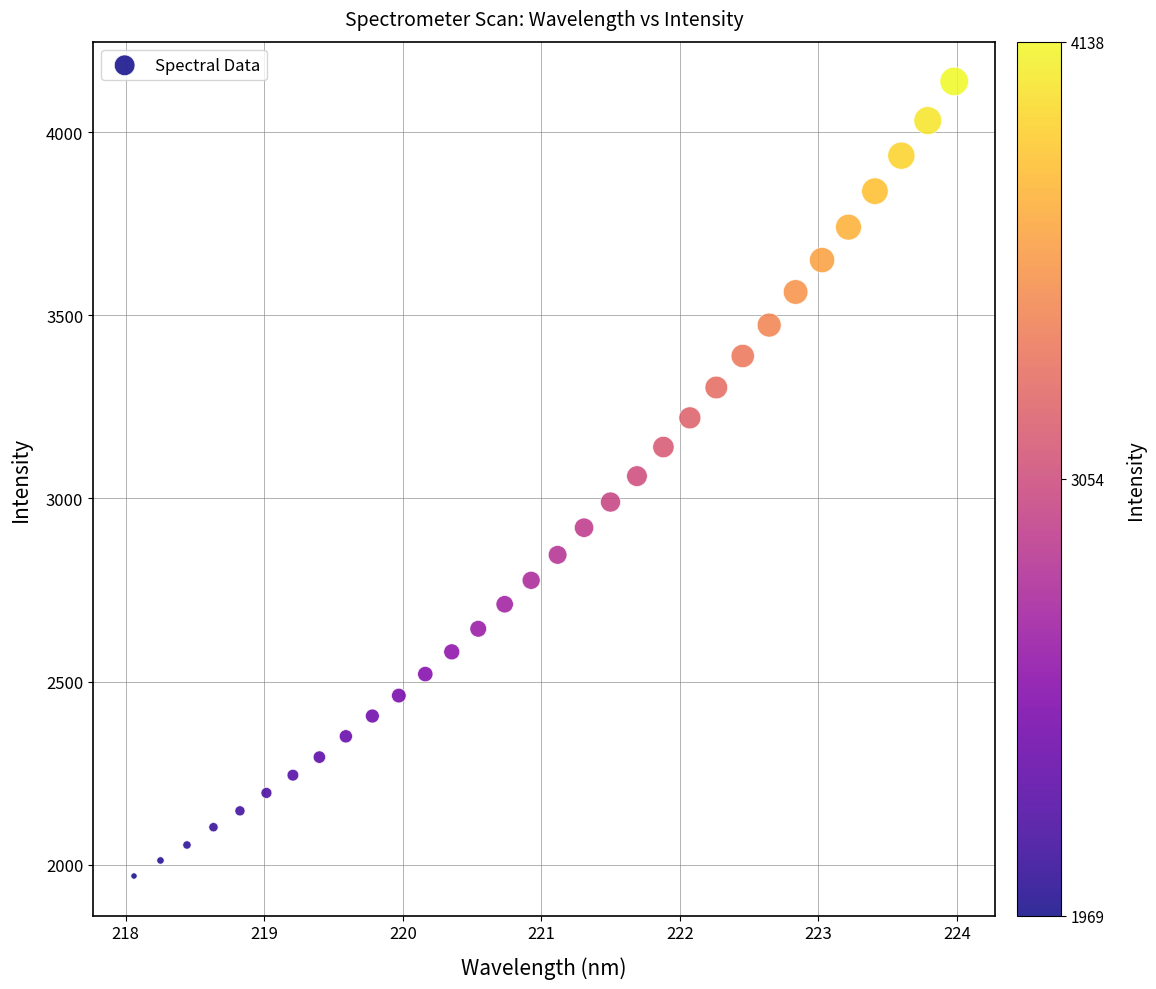

What is the range of X values (max minus min)?

5.9